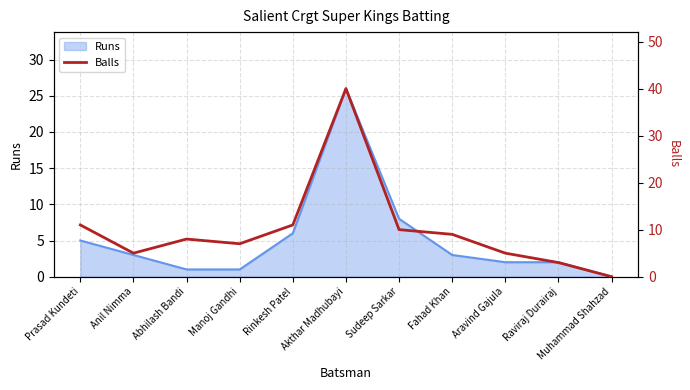

What is the approximate value of Runs at Prasad Kundeti?

5